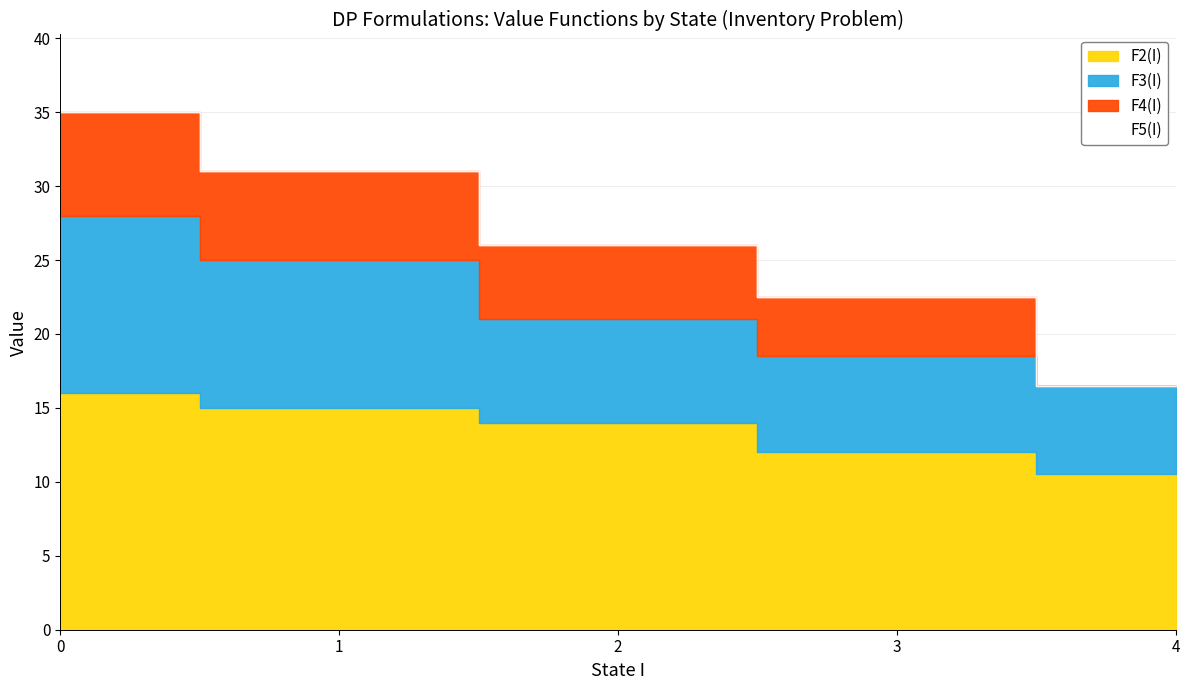

Between 1 and 2, which series saw the biggest shift?

F3(I)